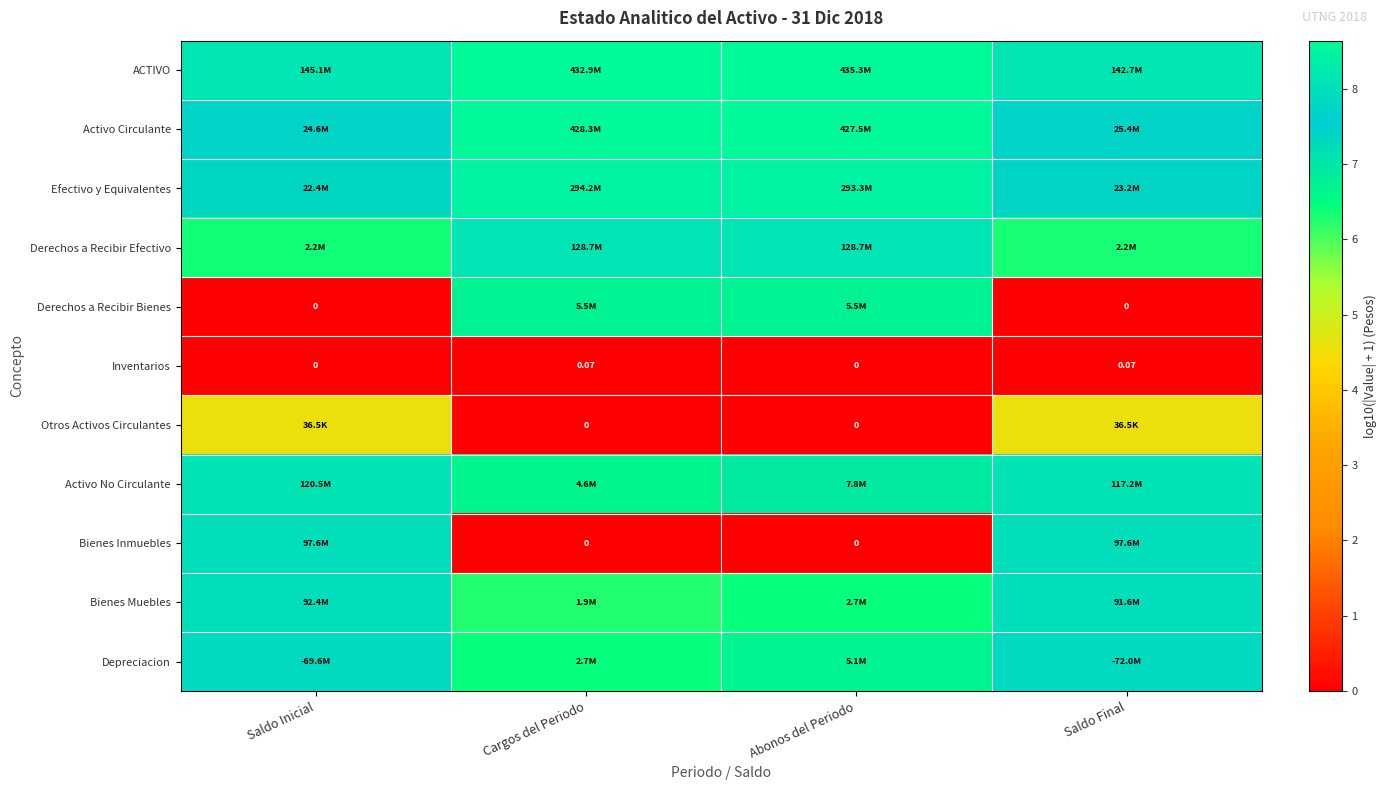

How many categories are shown in the chart?

4